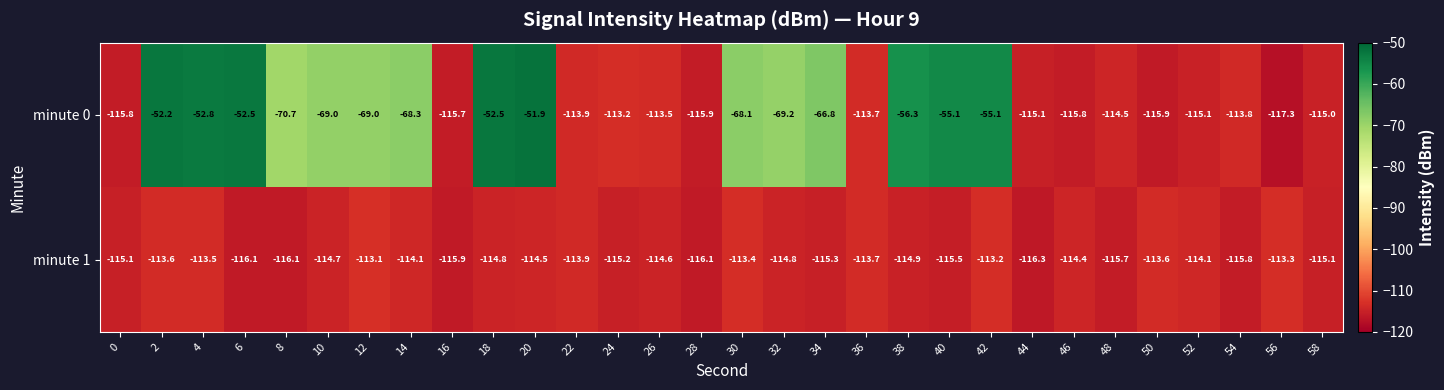

Is the value of minute 1 at 16 greater than the value of minute 0 at 44?

No